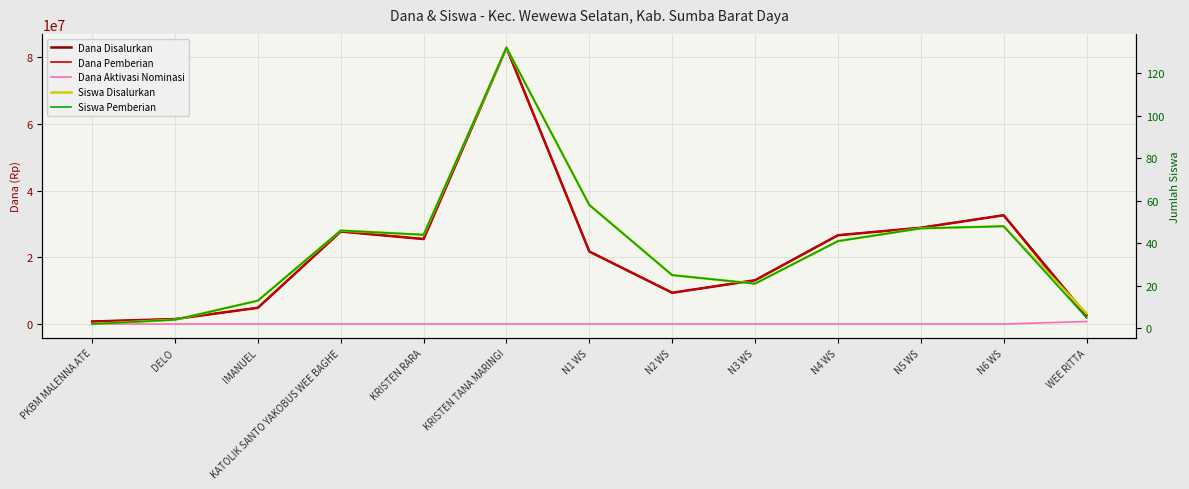

Reading left to right, transcribe all the data shown in this chart.

Dana Disalurkan: PKBM MALENNA ATE=750000	DELO=1500000	IMANUEL=4875000	KATOLIK SANTO YAKOBUS WEE BAGHE=27750000	KRISTEN RARA=25500000	KRISTEN TANA MARINGI=82875000	N1 WS=21750000	N2 WS=9375000	N3 WS=13125000	N4 WS=26625000	N5 WS=28875000	N6 WS=32625000	WEE RITTA=2625000
Dana Pemberian: PKBM MALENNA ATE=750000	DELO=1500000	IMANUEL=4875000	KATOLIK SANTO YAKOBUS WEE BAGHE=27750000	KRISTEN RARA=25500000	KRISTEN TANA MARINGI=82875000	N1 WS=21750000	N2 WS=9375000	N3 WS=13125000	N4 WS=26625000	N5 WS=28875000	N6 WS=32625000	WEE RITTA=1875000
Dana Aktivasi Nominasi: PKBM MALENNA ATE=0	DELO=0	IMANUEL=0	KATOLIK SANTO YAKOBUS WEE BAGHE=0	KRISTEN RARA=0	KRISTEN TANA MARINGI=0	N1 WS=0	N2 WS=0	N3 WS=0	N4 WS=0	N5 WS=0	N6 WS=0	WEE RITTA=750000
Siswa Disalurkan: PKBM MALENNA ATE=2	DELO=4	IMANUEL=13	KATOLIK SANTO YAKOBUS WEE BAGHE=46	KRISTEN RARA=44	KRISTEN TANA MARINGI=132	N1 WS=58	N2 WS=25	N3 WS=21	N4 WS=41	N5 WS=47	N6 WS=48	WEE RITTA=7
Siswa Pemberian: PKBM MALENNA ATE=2	DELO=4	IMANUEL=13	KATOLIK SANTO YAKOBUS WEE BAGHE=46	KRISTEN RARA=44	KRISTEN TANA MARINGI=132	N1 WS=58	N2 WS=25	N3 WS=21	N4 WS=41	N5 WS=47	N6 WS=48	WEE RITTA=5